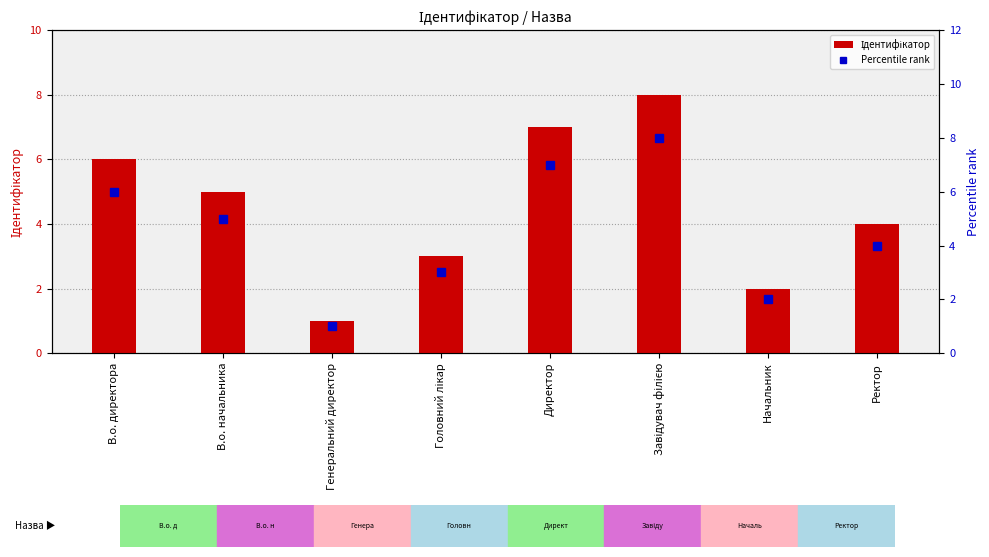

Count the number of data series in this chart.

2